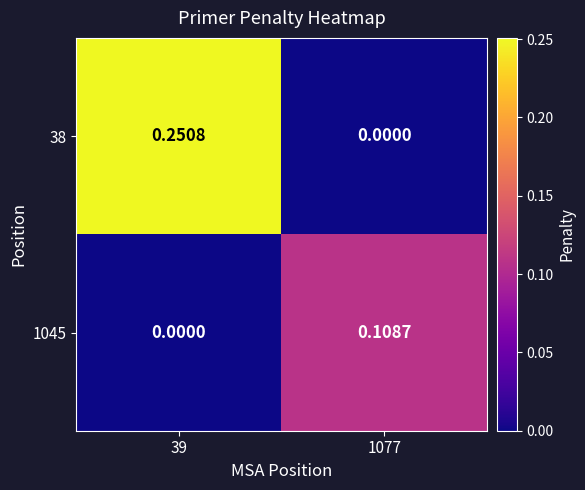

Is the value of 1045 at 1077 greater than the value of 38 at 39?

No